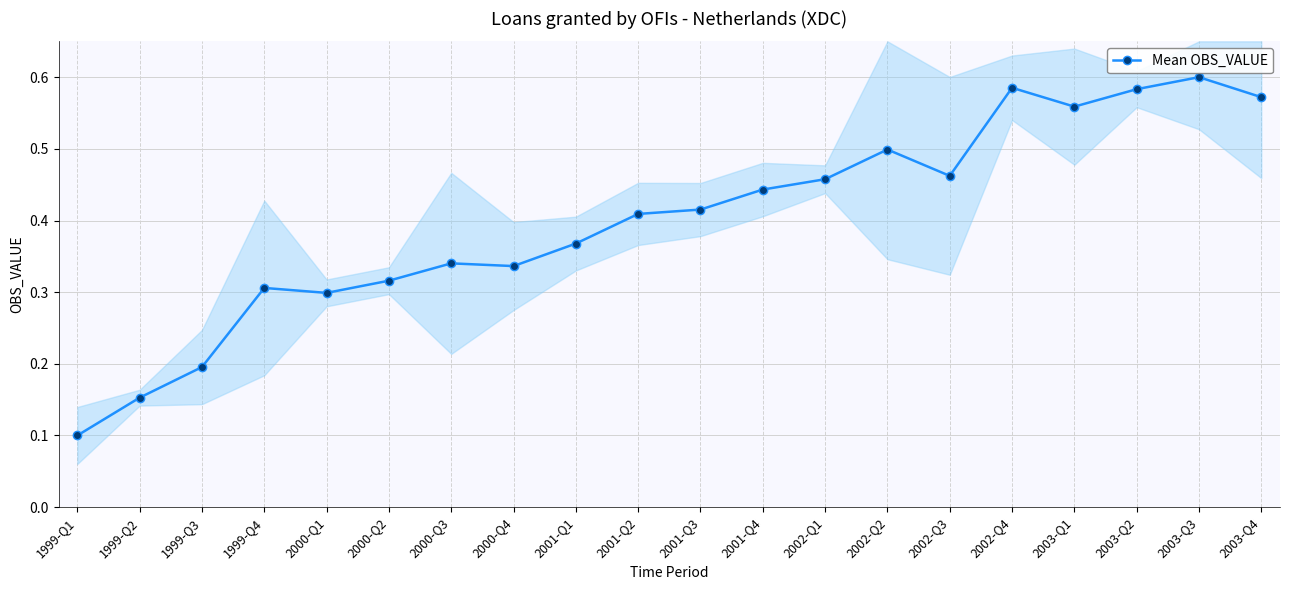

Rank the categories by value from lowest to highest.

1999-Q1, 1999-Q2, 1999-Q3, 2000-Q1, 1999-Q4, 2000-Q2, 2000-Q4, 2000-Q3, 2001-Q1, 2001-Q2, 2001-Q3, 2001-Q4, 2002-Q1, 2002-Q3, 2002-Q2, 2003-Q1, 2003-Q4, 2003-Q2, 2002-Q4, 2003-Q3